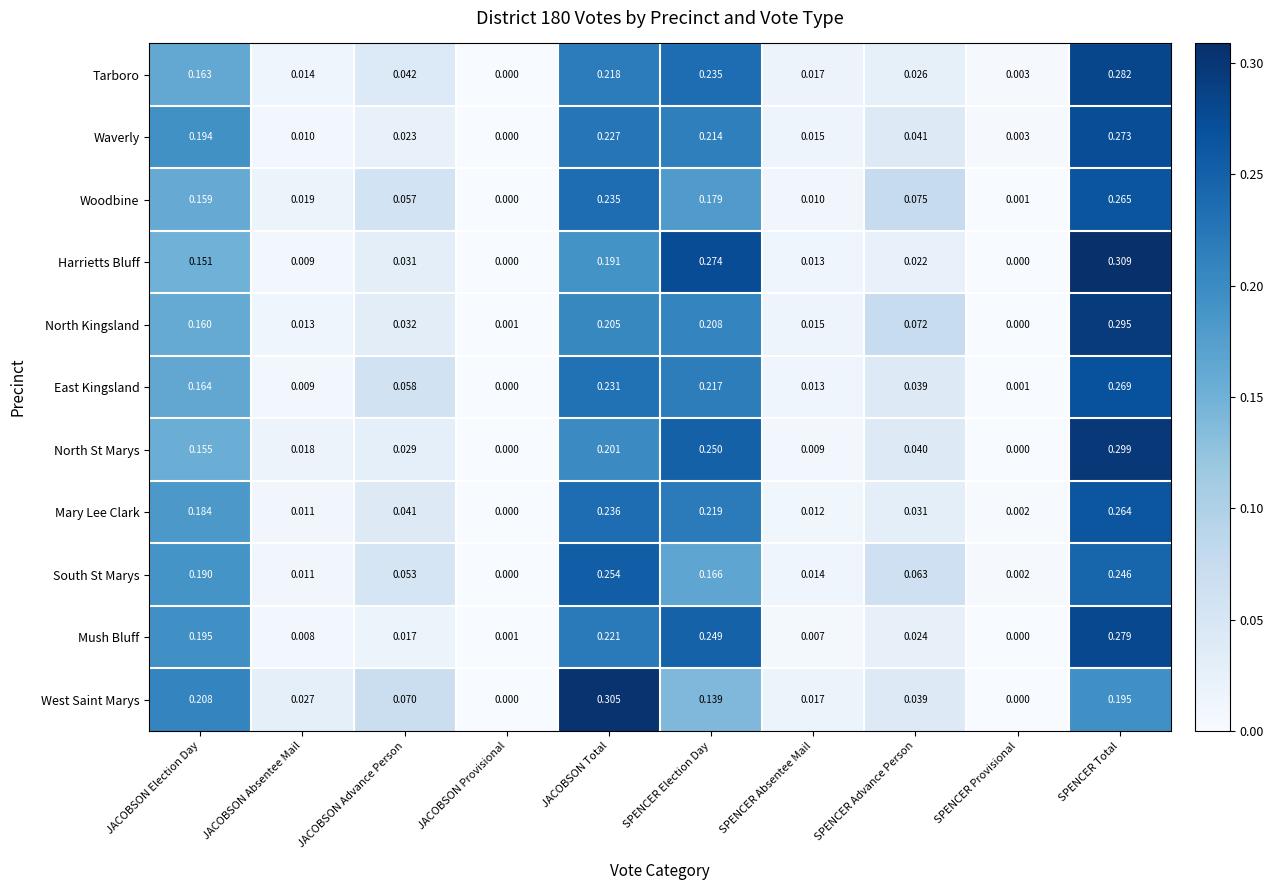

Where is South St Marys nearest to the value 0?

JACOBSON Provisional